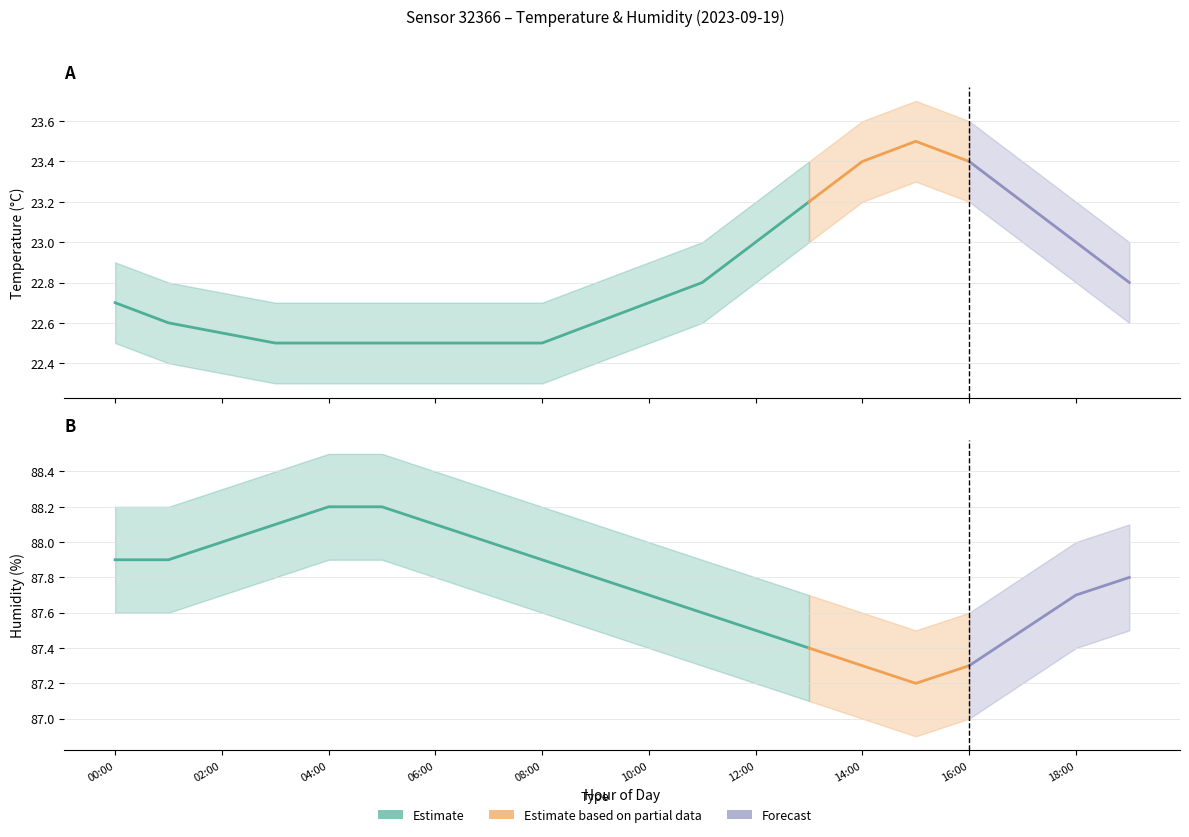

What is the label of the 19th point from the left?

18:00